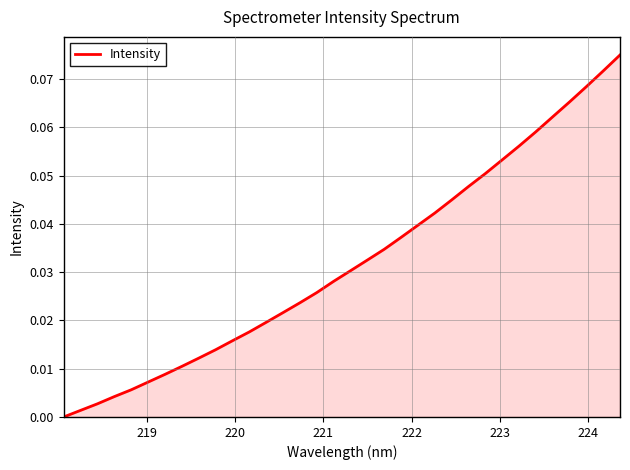

What is the difference between the maximum and minimum values?

0.1